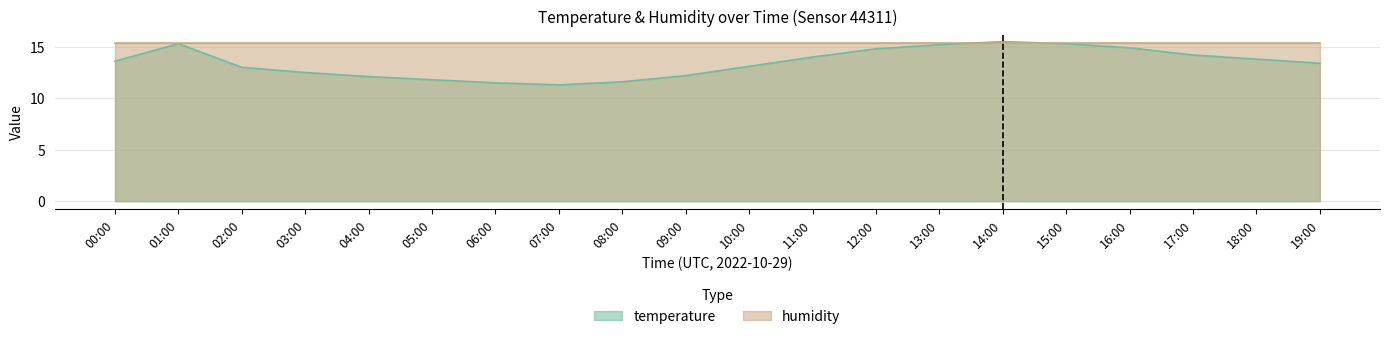

Reading right to left, transcribe all the data shown in this chart.

19:00=13.4	18:00=13.8	17:00=14.2	16:00=14.9	15:00=15.3	14:00=15.5	13:00=15.2	12:00=14.8	11:00=14.0	10:00=13.1	09:00=12.2	08:00=11.6	07:00=11.3	06:00=11.5	05:00=11.8	04:00=12.1	03:00=12.5	02:00=13.0	01:00=15.3	00:00=13.6